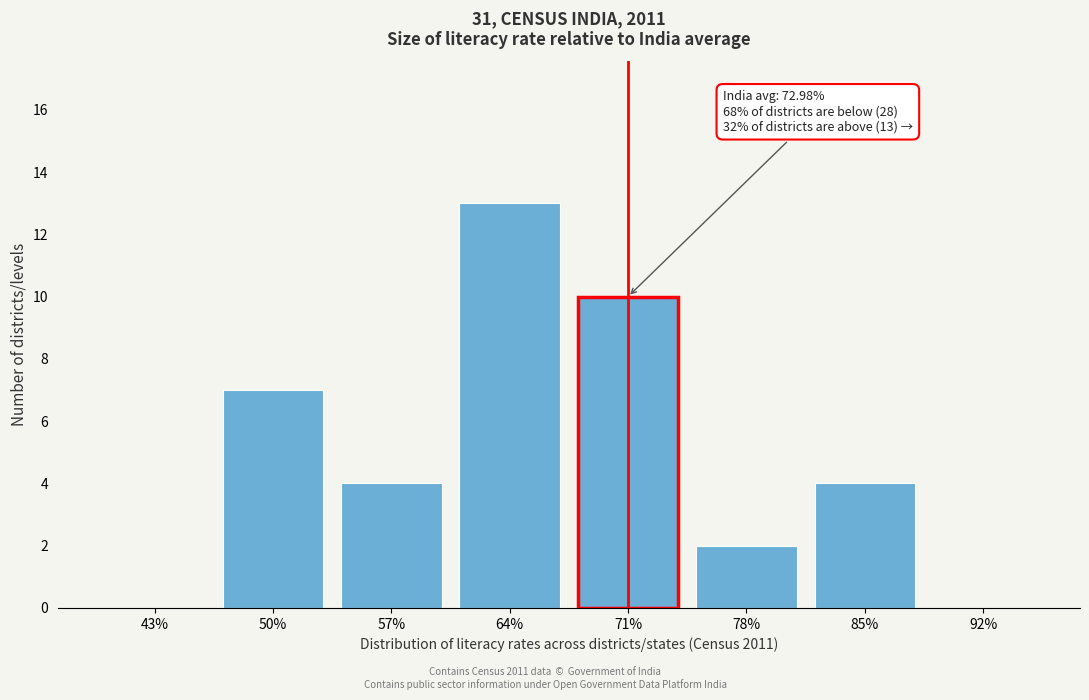

Reading left to right, list all the values displayed in this chart.

43%=0	50%=7	57%=4	64%=13	71%=10	78%=2	85%=4	92%=0